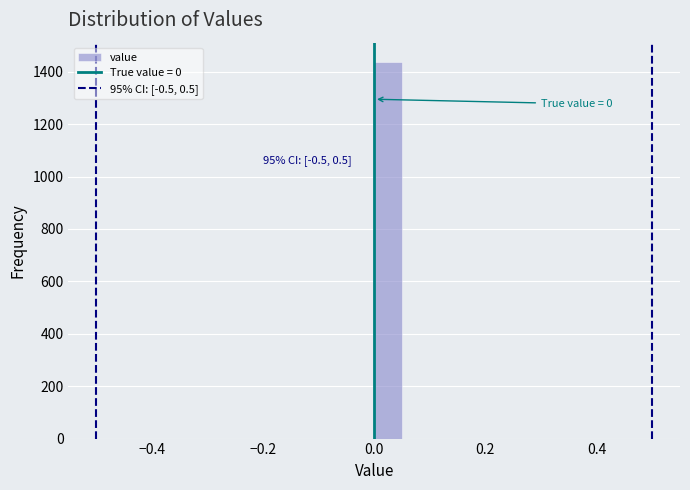

Read against the x-axis, roughly where is the centre of the tallest bar?

0.02